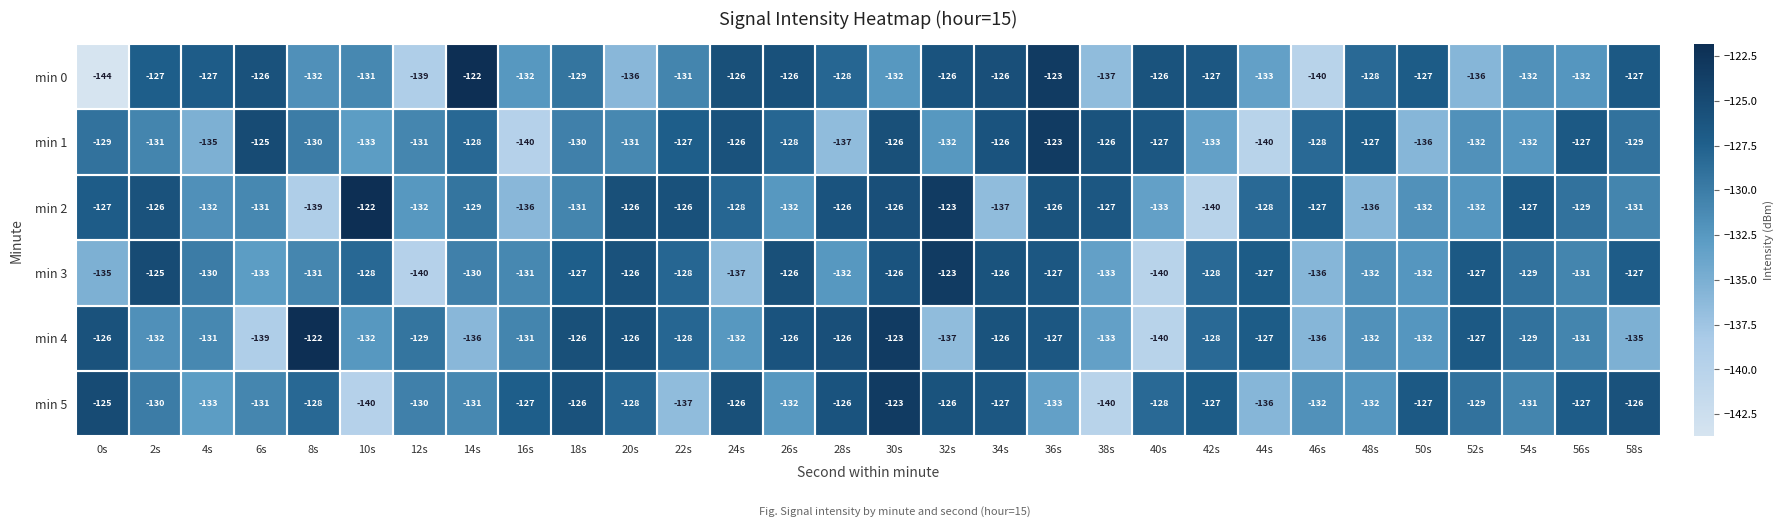

What is the maximum value shown in the chart?

-122